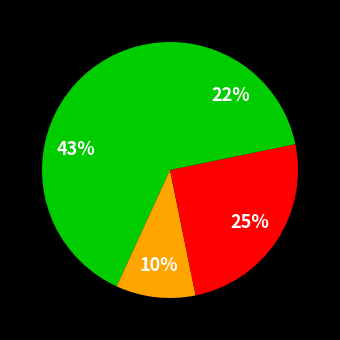

How many segments does this pie chart have?

4